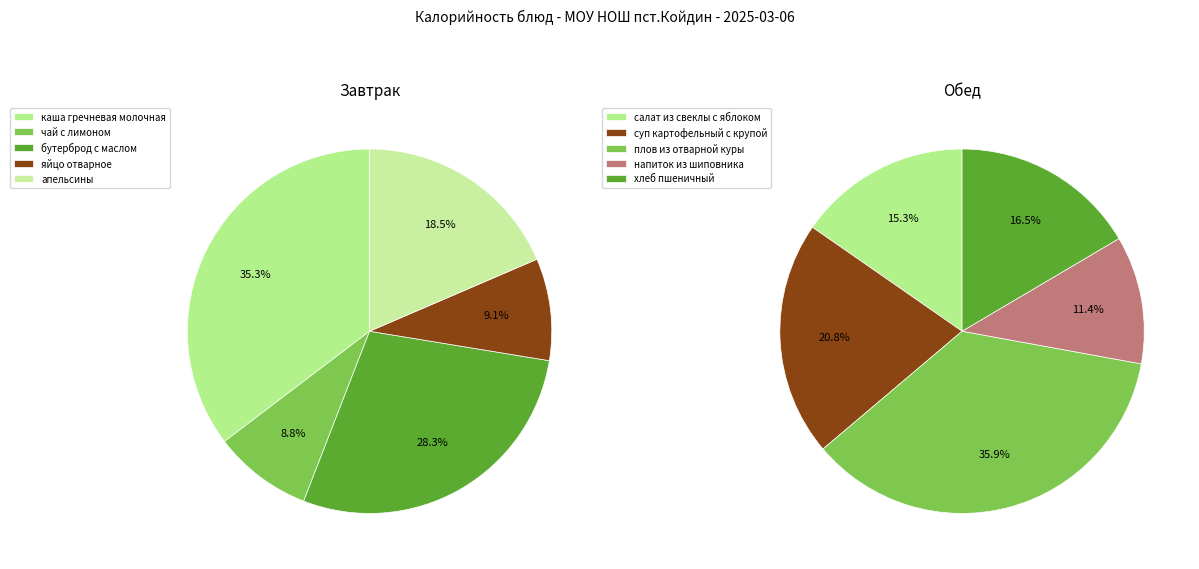

What percentage do 1 and 0 together represent?

44.1%